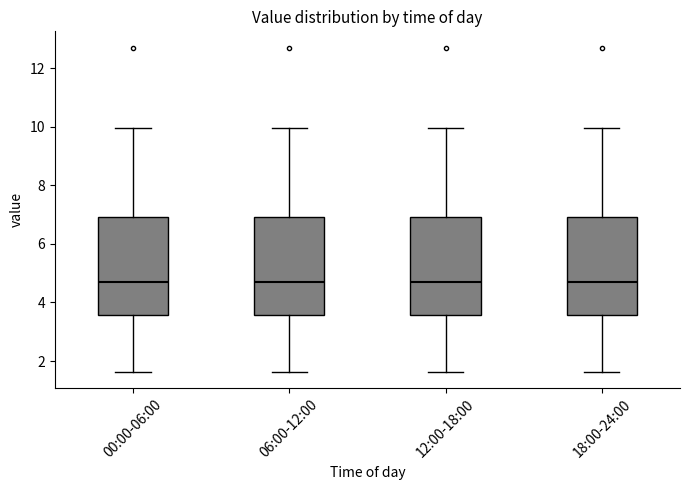

Reading left to right, read every box against the y-axis: the position of its median line, the range the box covers, and the ends of its whiskers. The values are not printed on the chart, so give them approximately, as read against the axis.

00:00-06:00: median 4.8, box 3.6 to 7.0, whiskers 1.6 to 10.0
06:00-12:00: median 4.8, box 3.6 to 7.0, whiskers 1.6 to 10.0
12:00-18:00: median 4.8, box 3.6 to 7.0, whiskers 1.6 to 10.0
18:00-24:00: median 4.8, box 3.6 to 7.0, whiskers 1.6 to 10.0